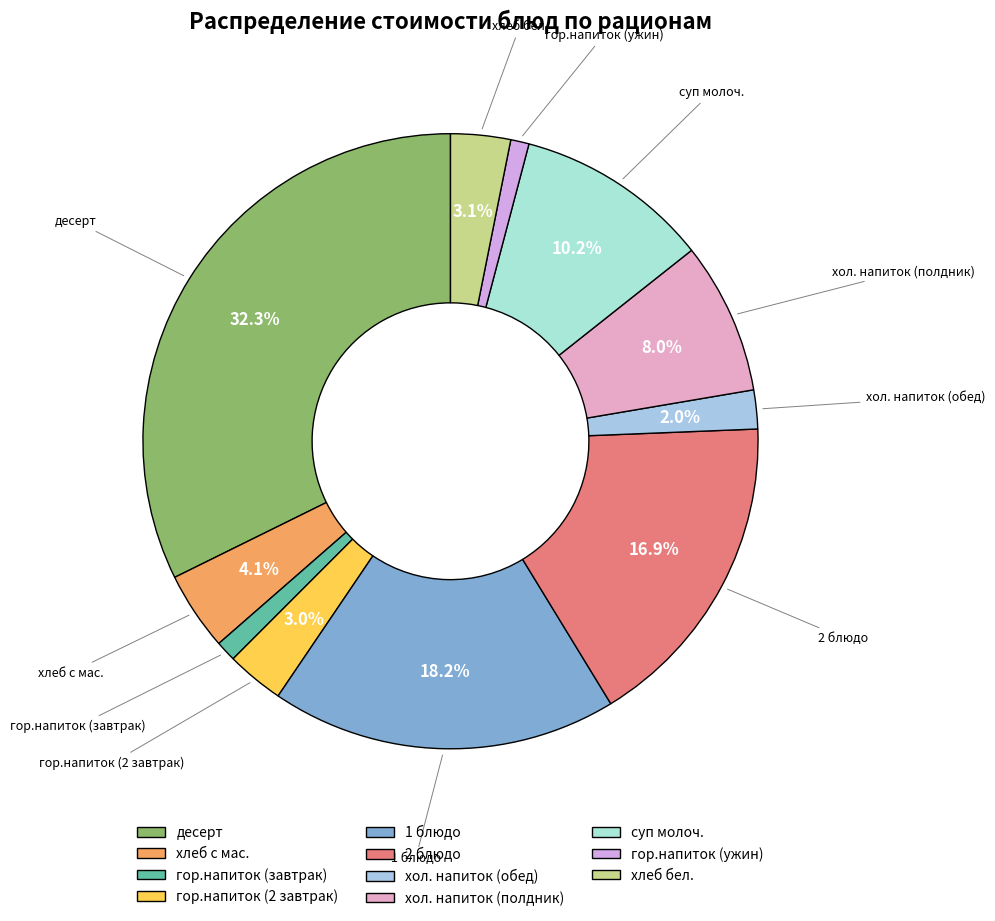

Is the sum of суп молоч. and хол. напиток (обед) greater than half?

No